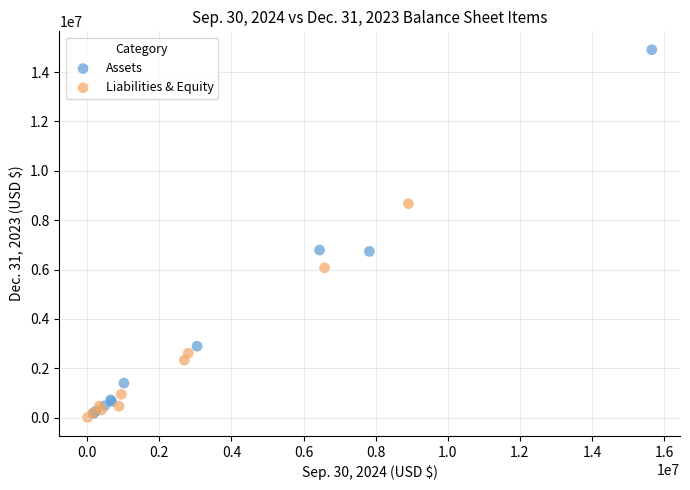

Which series contains the lowest Y value?

Liabilities & Equity